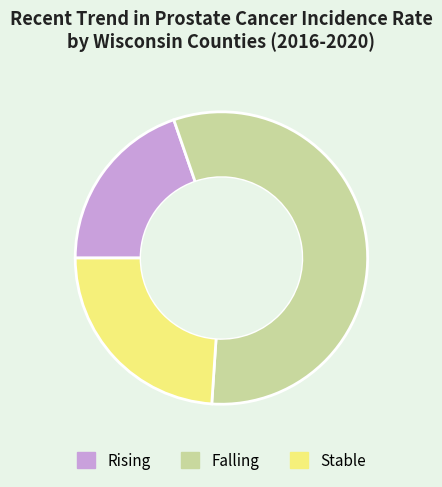

Does any single category account for the majority?

Yes